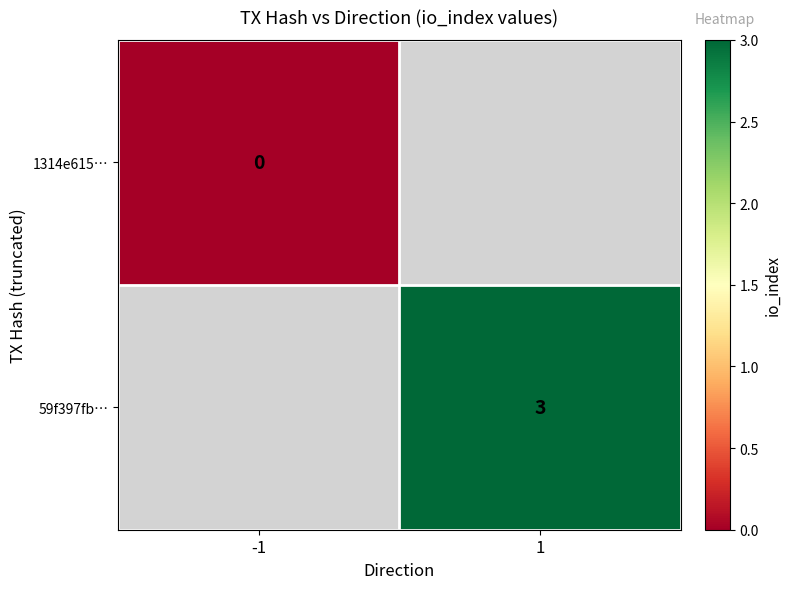

The value of 59f397fb… at 1 is 4.9. True or false?

False